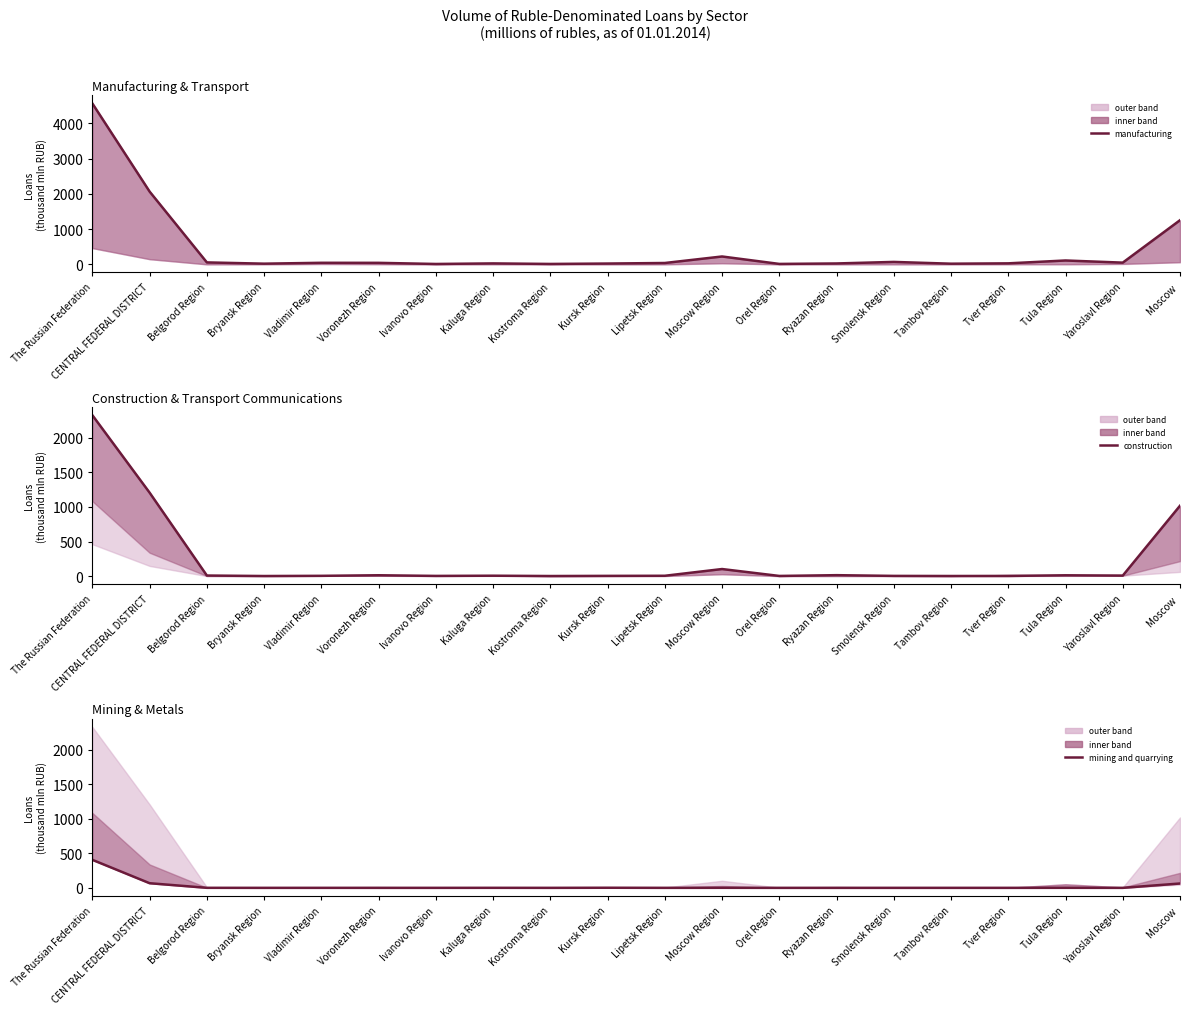

At Ryazan Region, list the series in order from largest to smallest.

manufacturing, construction, mining and quarrying